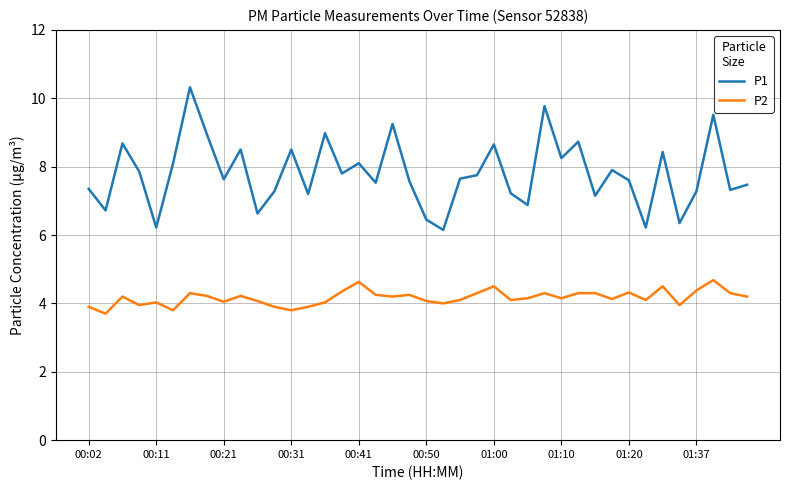

Which series has the widest spread of values?

P1